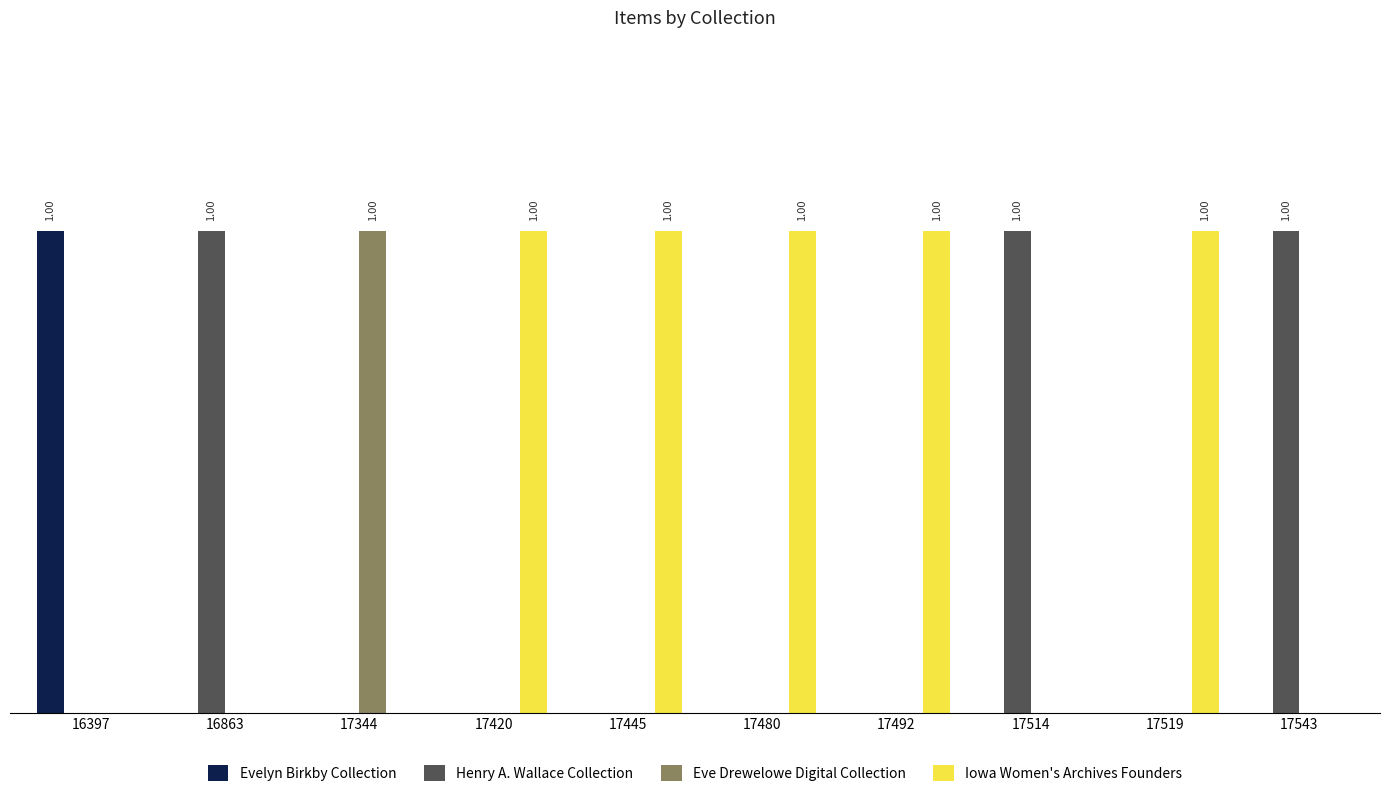

At which category is the sum across all series the highest?

16397